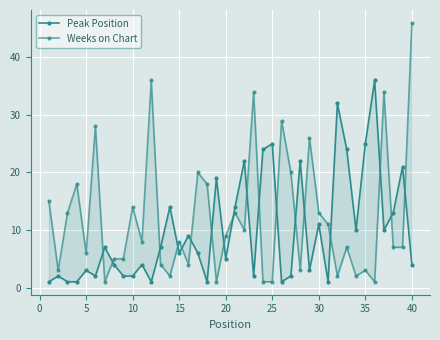

Which series has the largest range (max minus min)?

Weeks on Chart